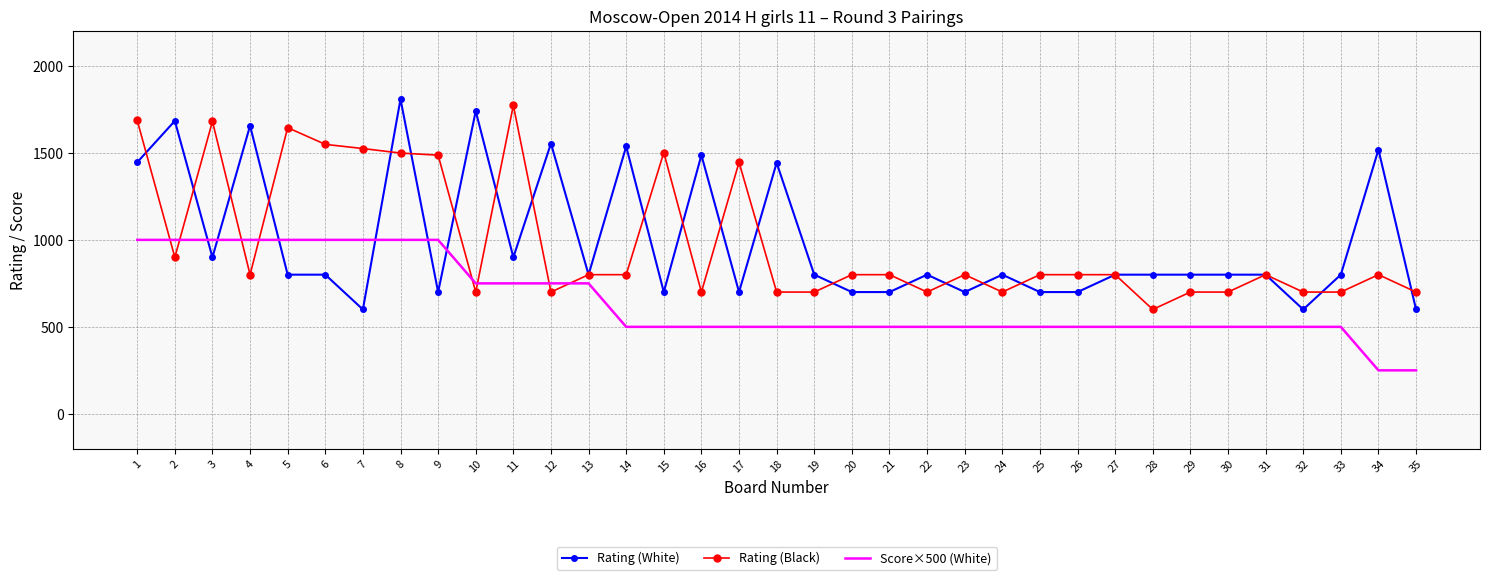

Is it true that Rating (White) equals 306 at 7?

False